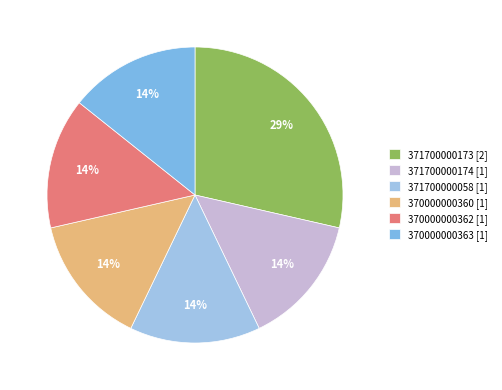

Is there any slice that represents more than half of the pie?

No